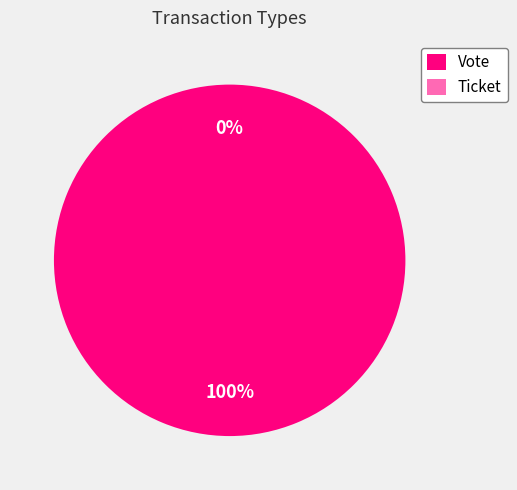

The Ticket slice represents 0% of the pie. True or false?

True